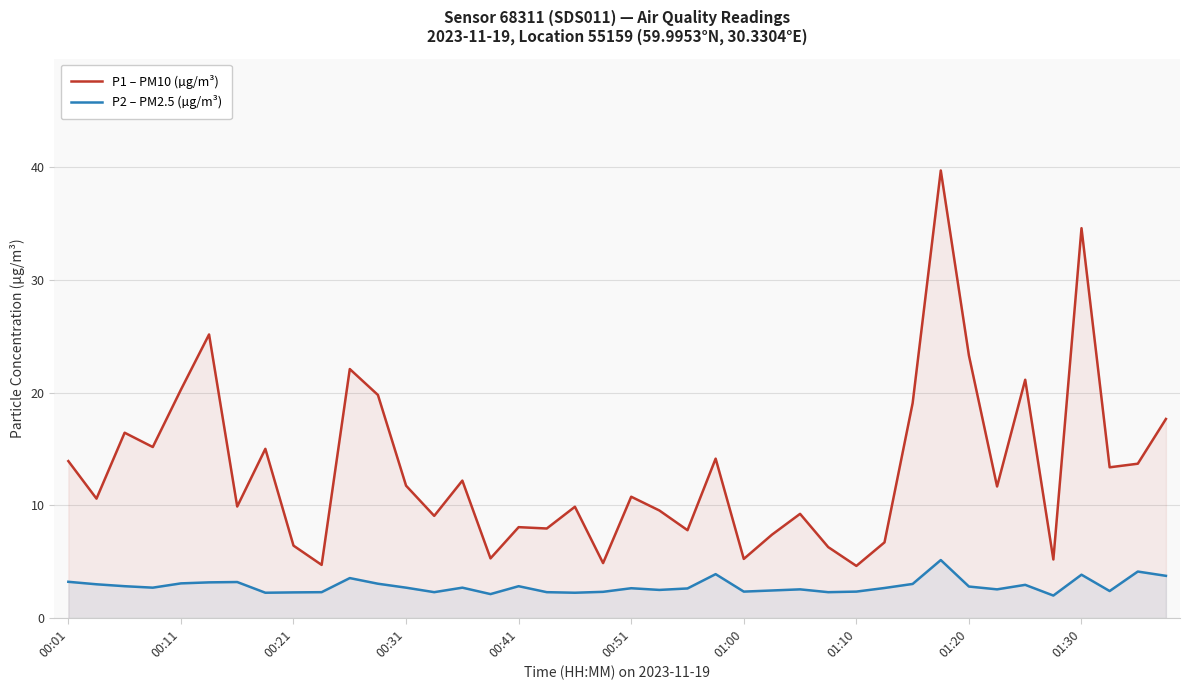

Rank the series by their average value, from lowest to highest.

P2 – PM2.5 (µg/m³), P1 – PM10 (µg/m³)